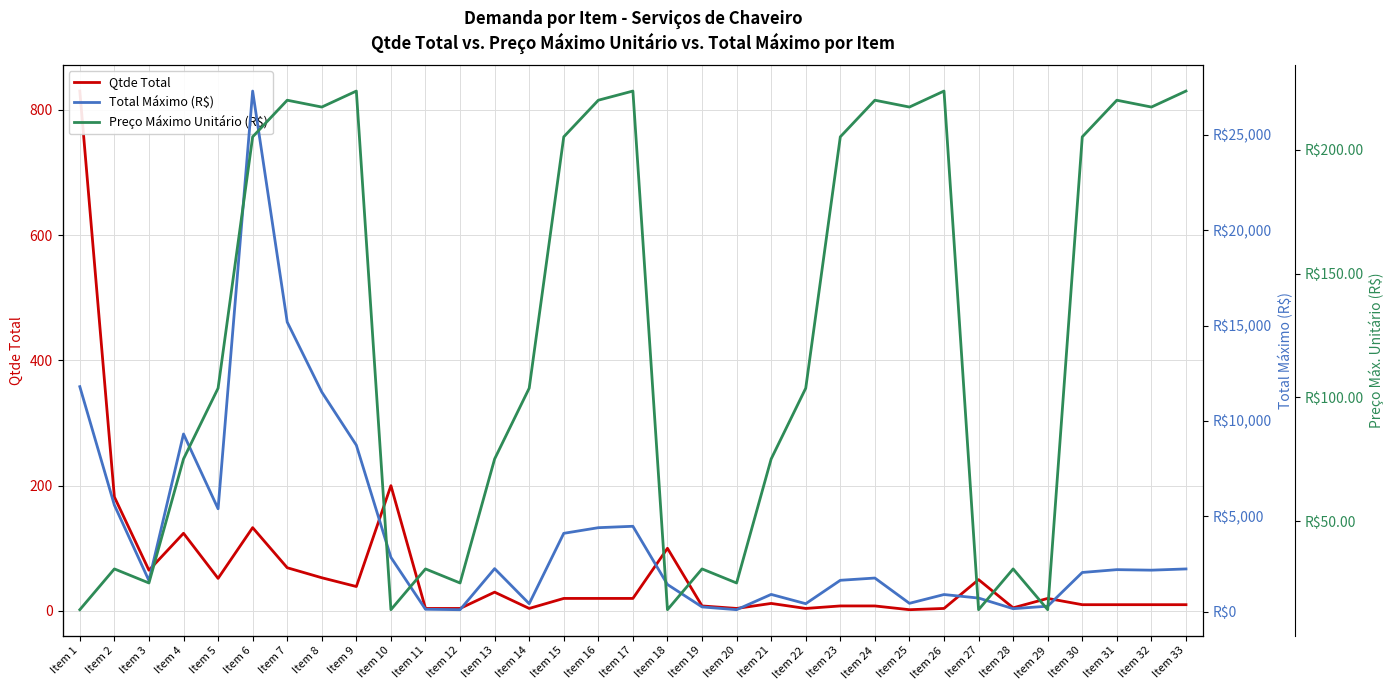

How many data points in Preço Máximo Unitário (R$) are less than 103?

15